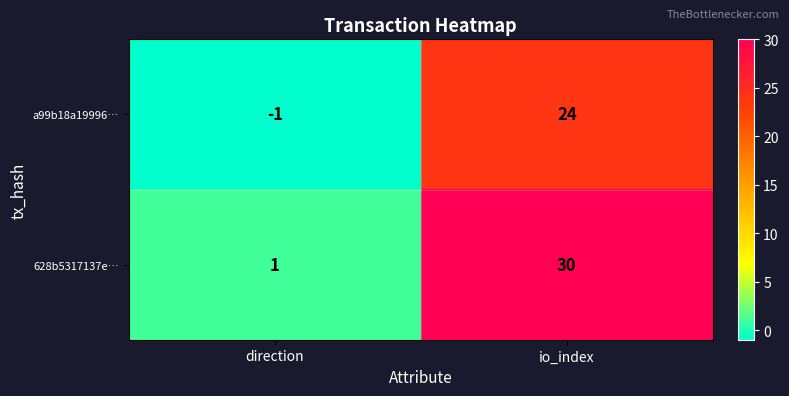

Which category has the highest value across all series?

io_index